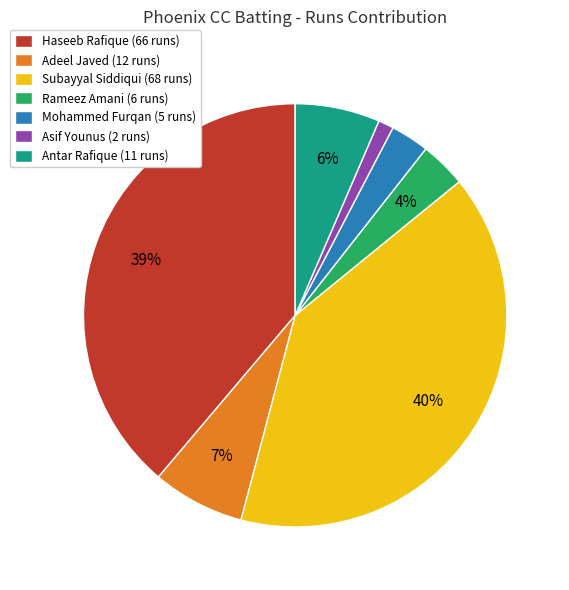

The Adeel Javed slice represents 21% of the pie. True or false?

False